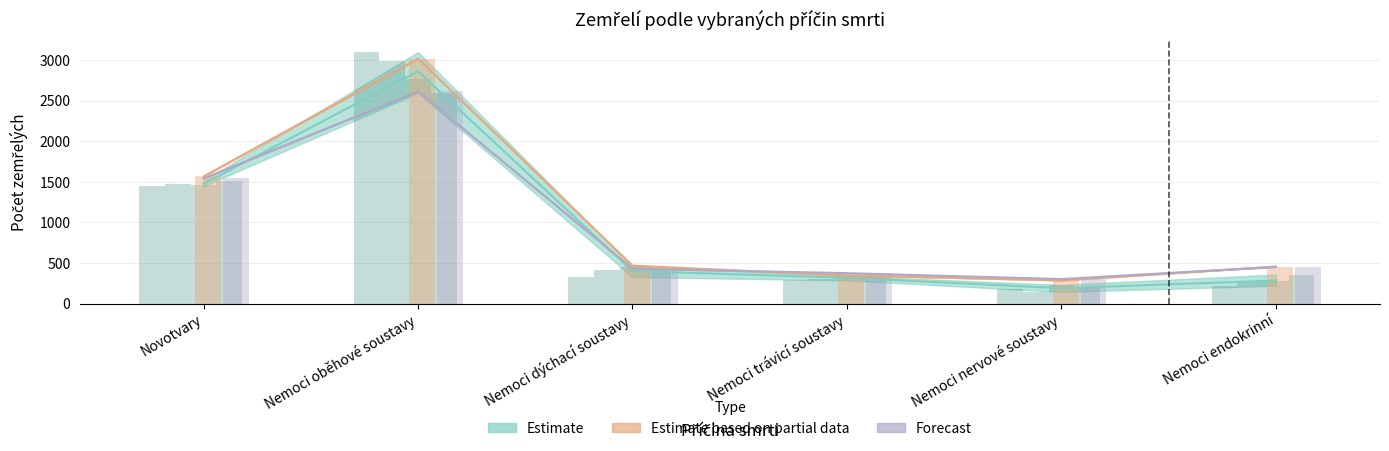

Is it true that 2020 equals 3016 at Nemoci oběhové soustavy?

True